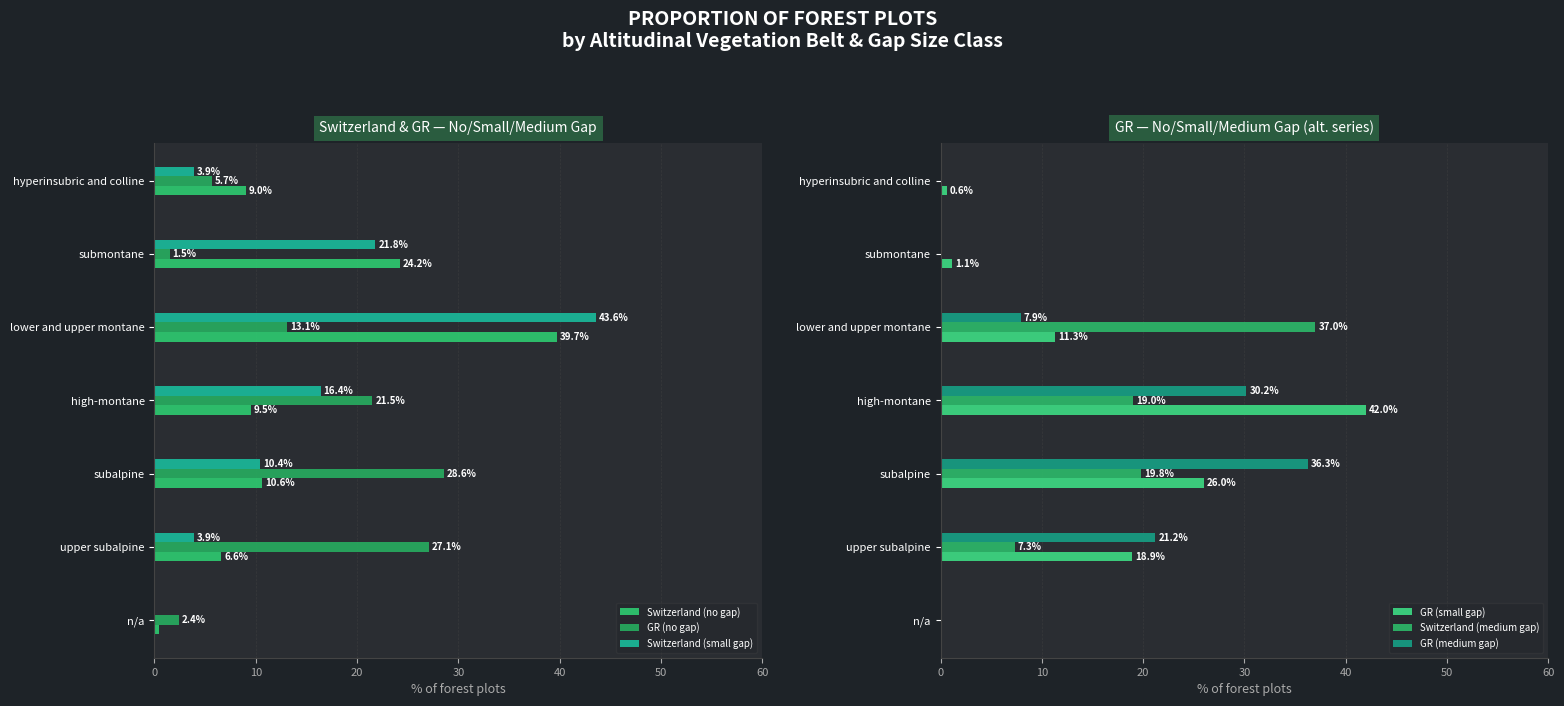

What is the maximum value for Switzerland (small gap)?

43.6